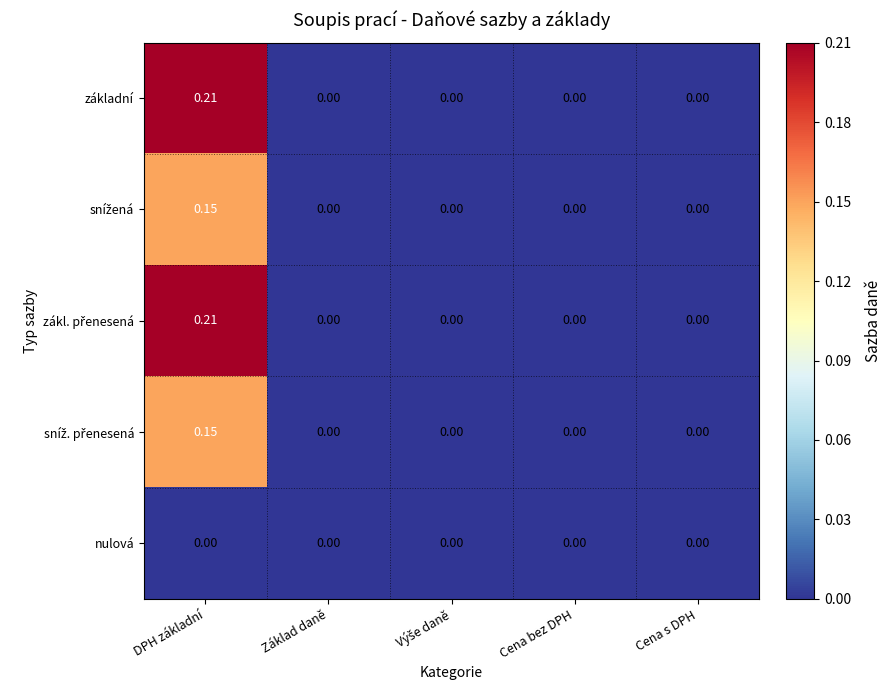

Which label corresponds to the largest value in the chart?

DPH základní